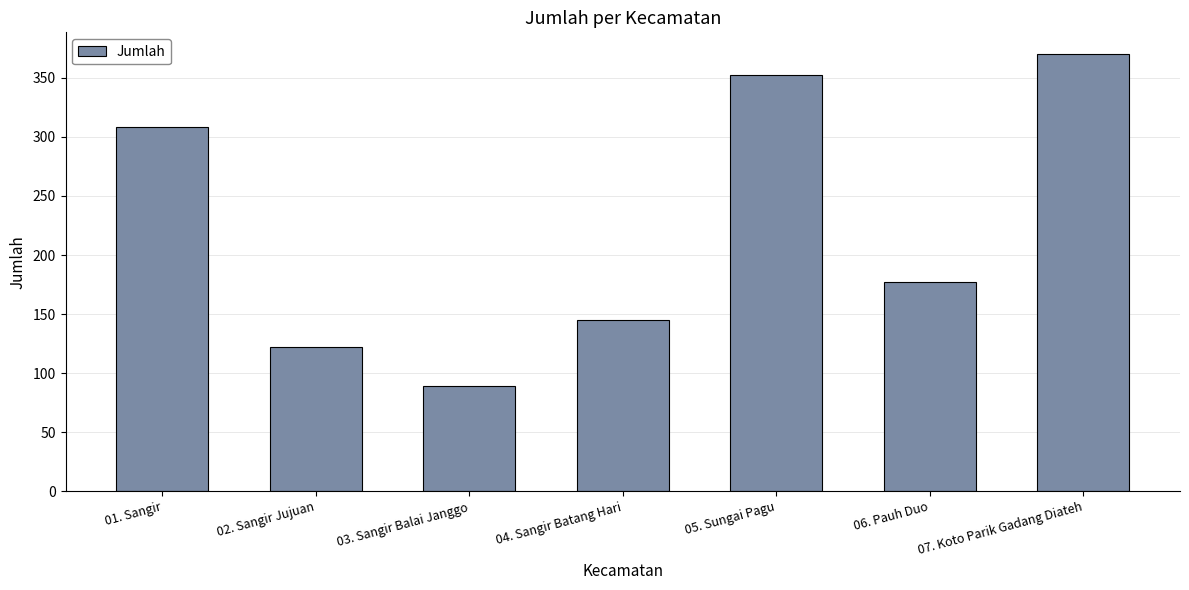

Rank the categories by value from highest to lowest.

07. Koto Parik Gadang Diateh, 05. Sungai Pagu, 01. Sangir, 06. Pauh Duo, 04. Sangir Batang Hari, 02. Sangir Jujuan, 03. Sangir Balai Janggo